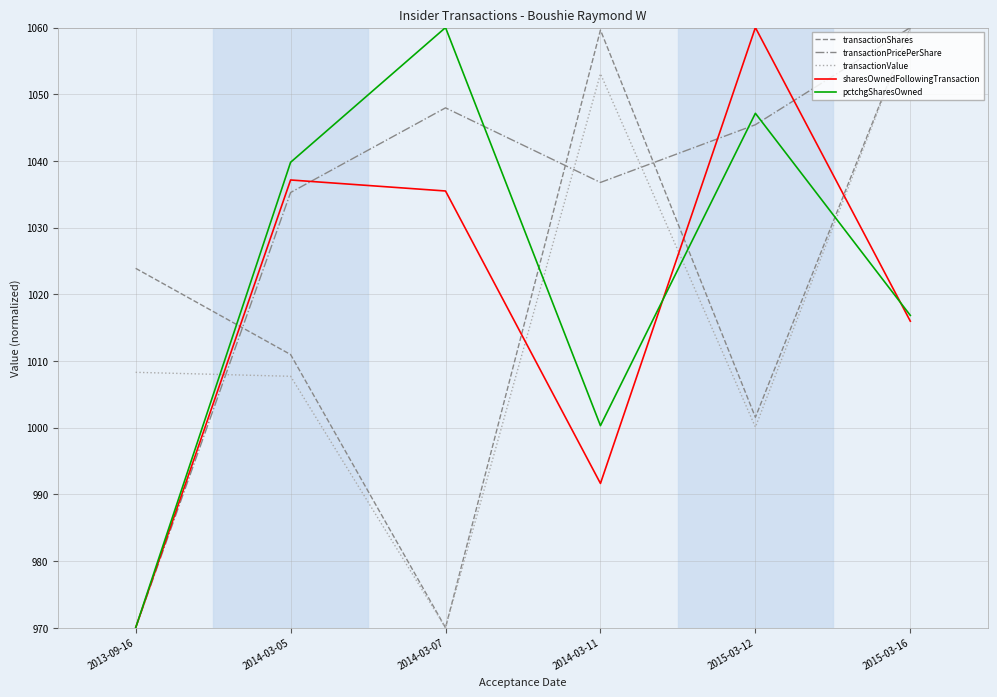

In transactionPricePerShare, how many points are lower than both neighbors (excluding endpoints)?

1